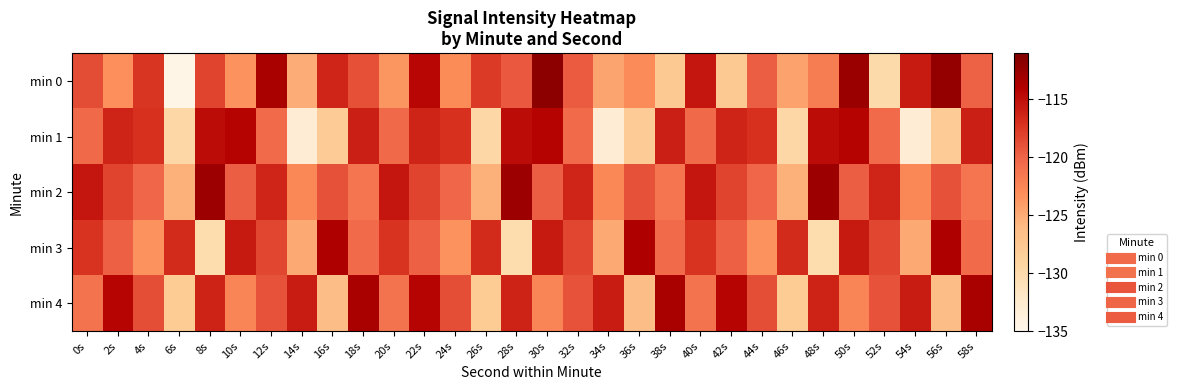

Reading left to right, extract all data points from this chart.

min 0: 0s=-118.7	2s=-123.1	4s=-117.3	6s=-134.6	8s=-118.2	10s=-123.4	12s=-113.4	14s=-125.0	16s=-116.4	18s=-118.8	20s=-123.6	22s=-114.4	24s=-122.9	26s=-117.6	28s=-119.4	30s=-111.8	32s=-119.5	34s=-124.5	36s=-122.9	38s=-127.8	40s=-115.4	42s=-127.7	44s=-119.6	46s=-124.4	48s=-121.7	50s=-112.6	52s=-129.9	54s=-115.7	56s=-112.3	58s=-119.8
min 1: 0s=-120.4	2s=-116.3	4s=-117.0	6s=-129.5	8s=-114.8	10s=-114.2	12s=-120.5	14s=-133.0	16s=-128.2	18s=-116.0	20s=-120.4	22s=-116.3	24s=-117.0	26s=-129.5	28s=-114.8	30s=-114.2	32s=-120.5	34s=-133.0	36s=-128.2	38s=-116.0	40s=-120.4	42s=-116.3	44s=-117.0	46s=-129.5	48s=-114.8	50s=-114.2	52s=-120.5	54s=-133.0	56s=-128.2	58s=-116.0
min 2: 0s=-115.5	2s=-118.2	4s=-120.1	6s=-125.3	8s=-112.8	10s=-119.7	12s=-116.4	14s=-122.6	16s=-118.9	18s=-121.3	20s=-115.5	22s=-118.2	24s=-120.1	26s=-125.3	28s=-112.8	30s=-119.7	32s=-116.4	34s=-122.6	36s=-118.9	38s=-121.3	40s=-115.5	42s=-118.2	44s=-120.1	46s=-125.3	48s=-112.8	50s=-119.7	52s=-116.4	54s=-122.6	56s=-118.9	58s=-121.3
min 3: 0s=-117.2	2s=-119.8	4s=-123.4	6s=-116.7	8s=-130.2	10s=-115.6	12s=-118.3	14s=-124.8	16s=-113.9	18s=-120.5	20s=-117.2	22s=-119.8	24s=-123.4	26s=-116.7	28s=-130.2	30s=-115.6	32s=-118.3	34s=-124.8	36s=-113.9	38s=-120.5	40s=-117.2	42s=-119.8	44s=-123.4	46s=-116.7	48s=-130.2	50s=-115.6	52s=-118.3	54s=-124.8	56s=-113.9	58s=-120.5
min 4: 0s=-121.1	2s=-114.3	4s=-118.7	6s=-127.9	8s=-116.2	10s=-122.4	12s=-119.0	14s=-115.8	16s=-126.3	18s=-113.5	20s=-121.1	22s=-114.3	24s=-118.7	26s=-127.9	28s=-116.2	30s=-122.4	32s=-119.0	34s=-115.8	36s=-126.3	38s=-113.5	40s=-121.1	42s=-114.3	44s=-118.7	46s=-127.9	48s=-116.2	50s=-122.4	52s=-119.0	54s=-115.8	56s=-126.3	58s=-113.5